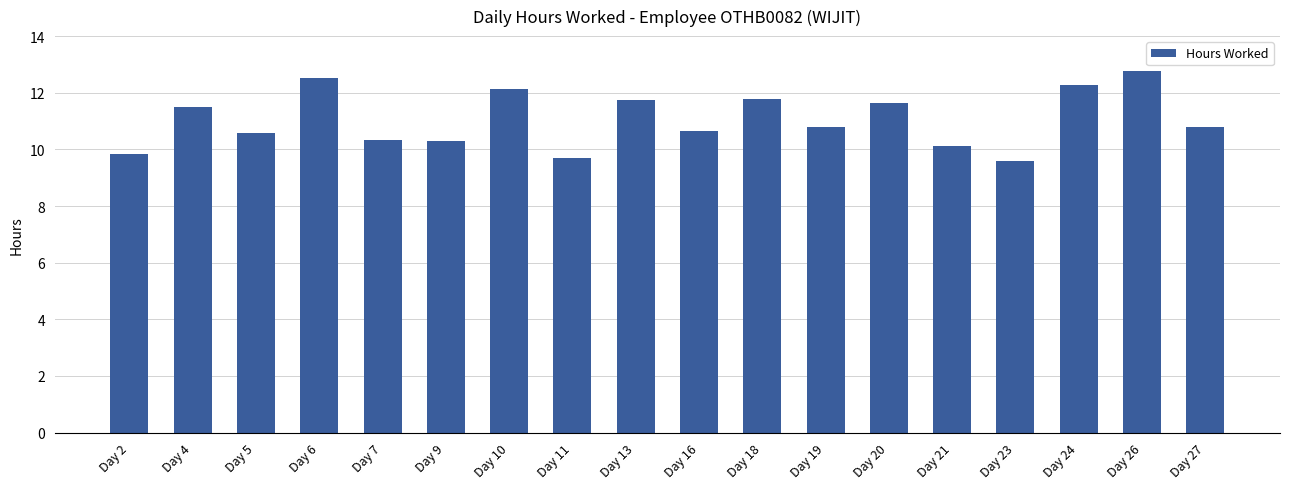

What is the maximum value shown in the chart?

12.8